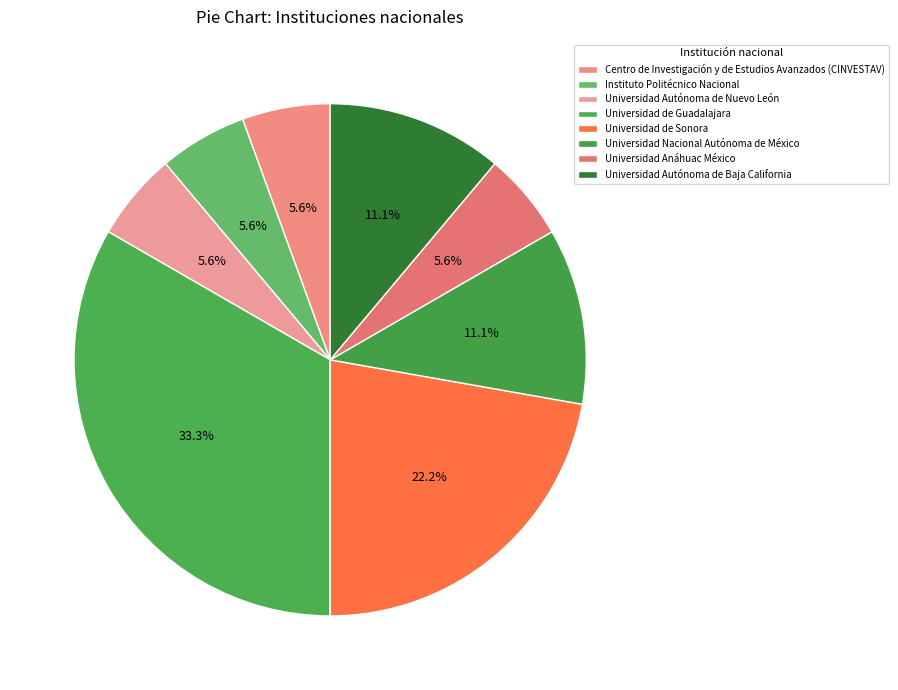

To the nearest percent, what percentage of the pie is Centro de Investigación y de Estudios Avanzados (CINVESTAV)?

6%